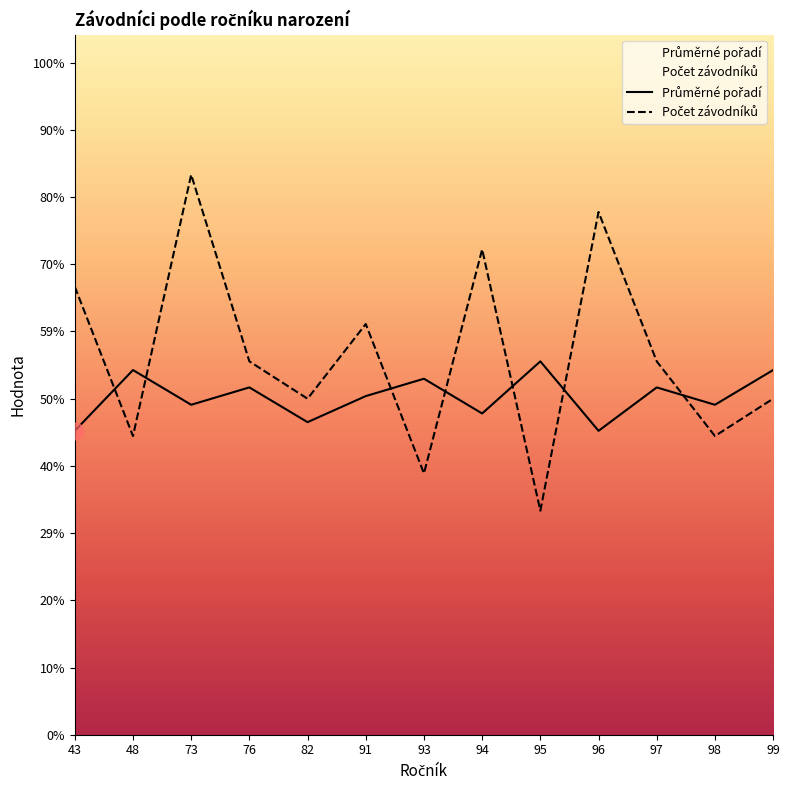

What is the highest value of the Průměrné pořadí series?

4.3